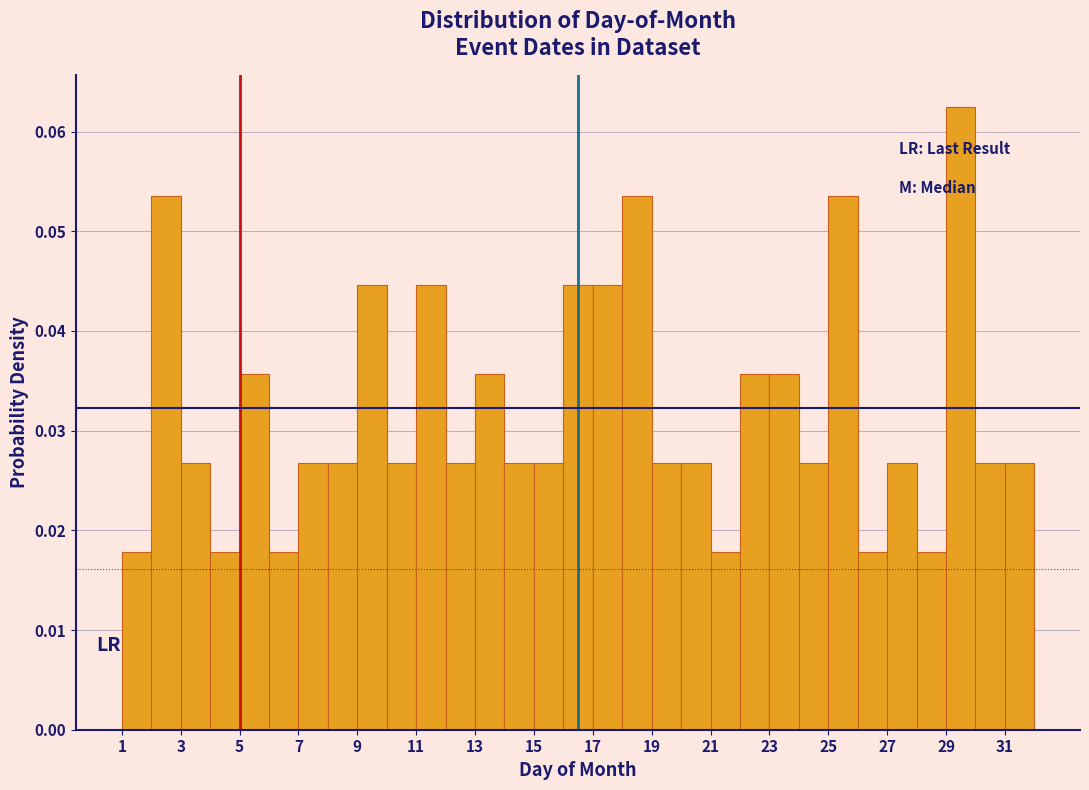

Which range on the x-axis has the tallest bar?

29 to 30